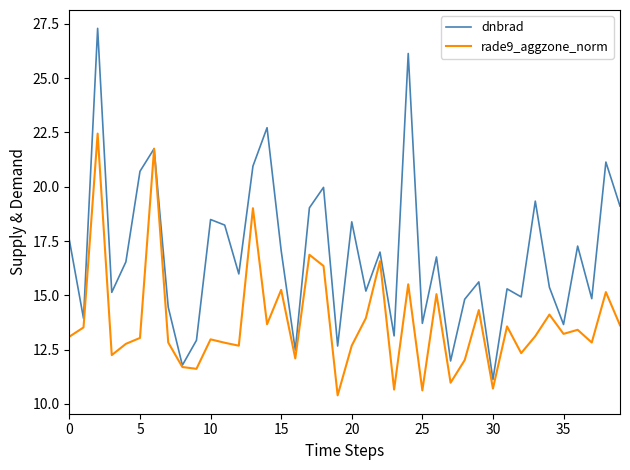

Rank the series by their average value, from lowest to highest.

rade9_aggzone_norm, dnbrad